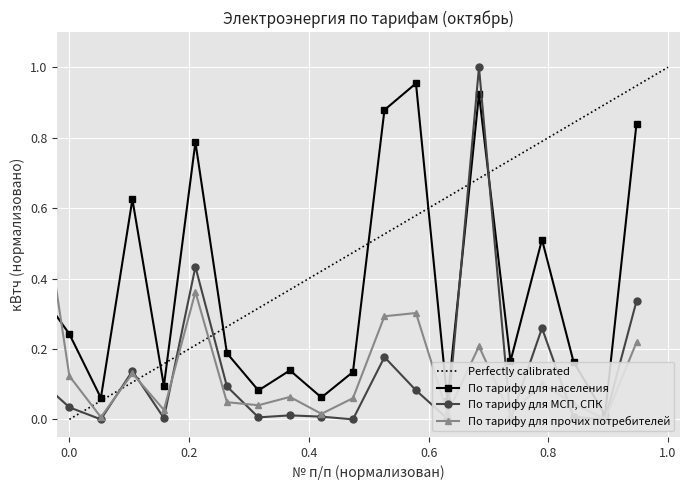

How many intersections are there between По тарифу для населения and По тарифу для МСП, СПК?

2